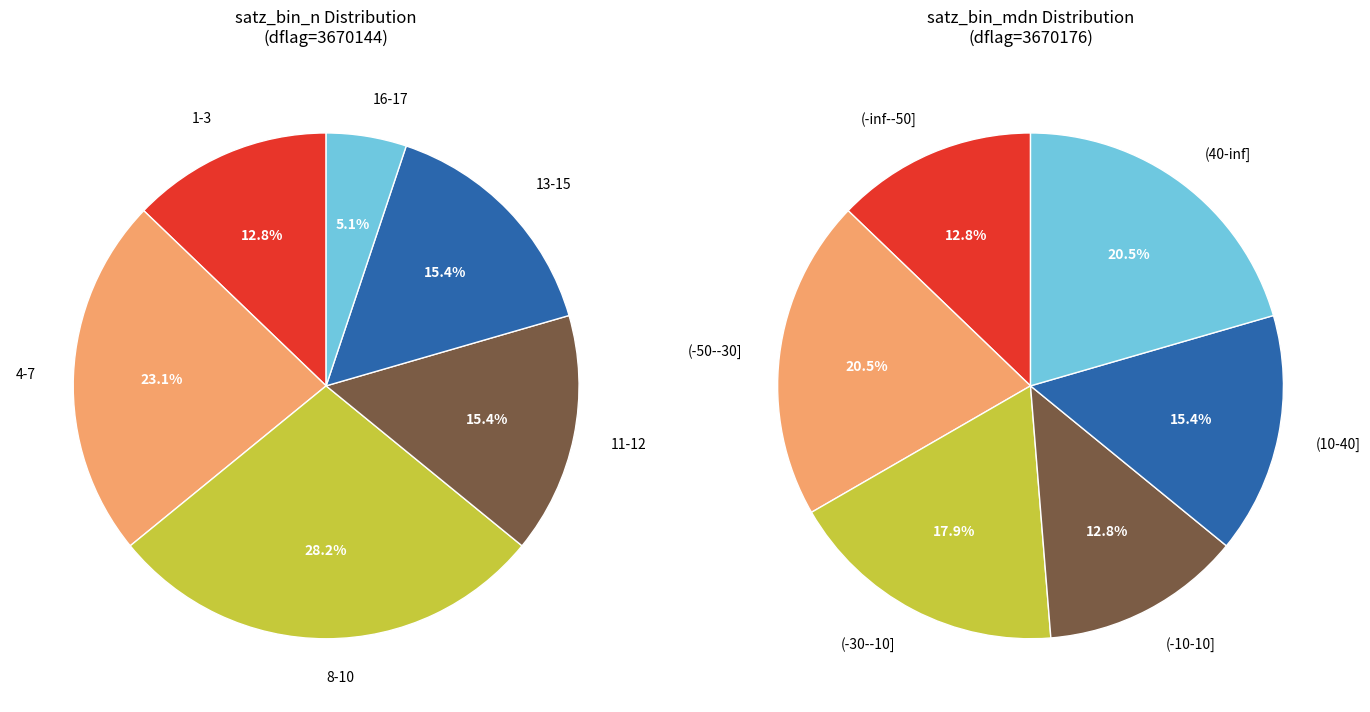

Between 3670144 and 3670176, which is larger?

3670144